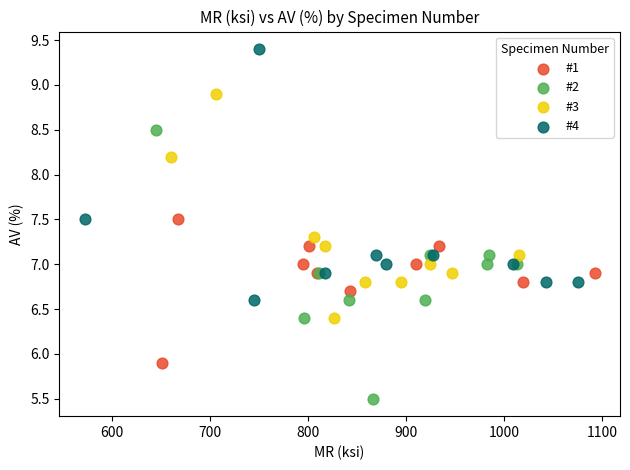

Which series contains the lowest Y value?

#2